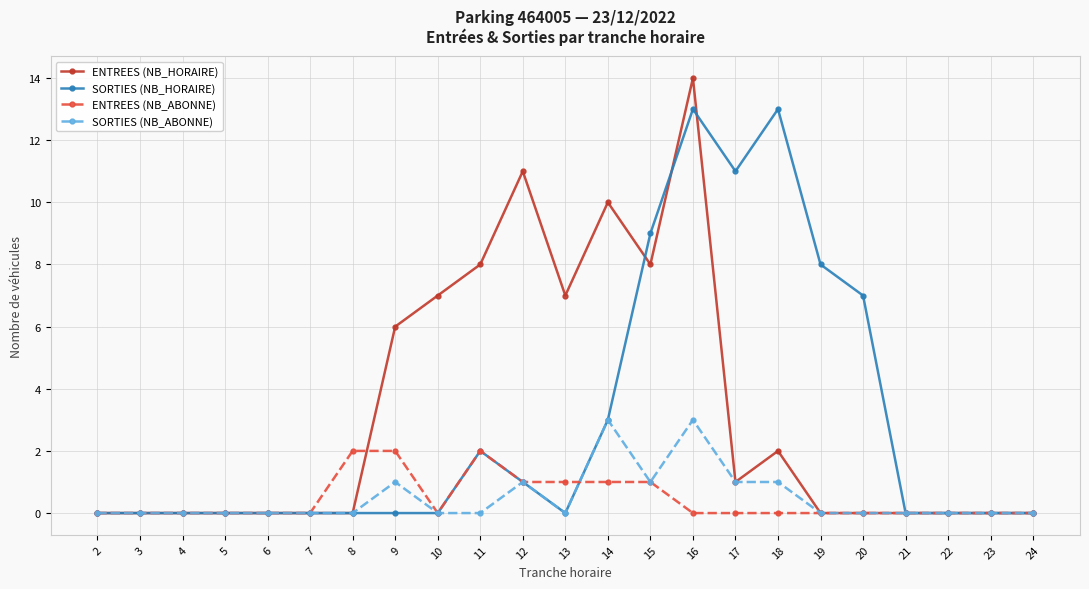

Is it true that ENTREES (NB_HORAIRE) equals 2 at 11?

False